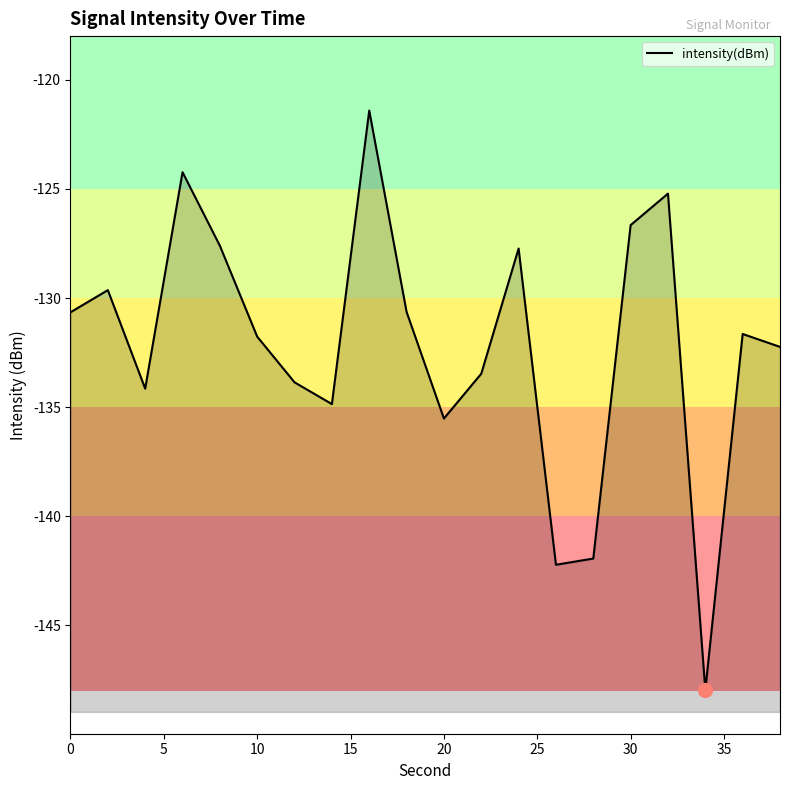

Is it true that the value at 16 is -77.0?

False